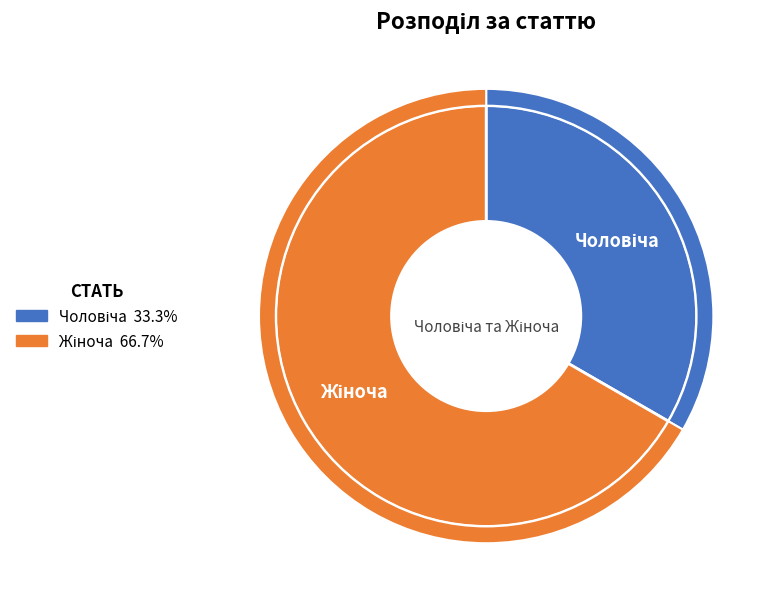

What percentage is the Жіноча slice, to the nearest percent?

67%